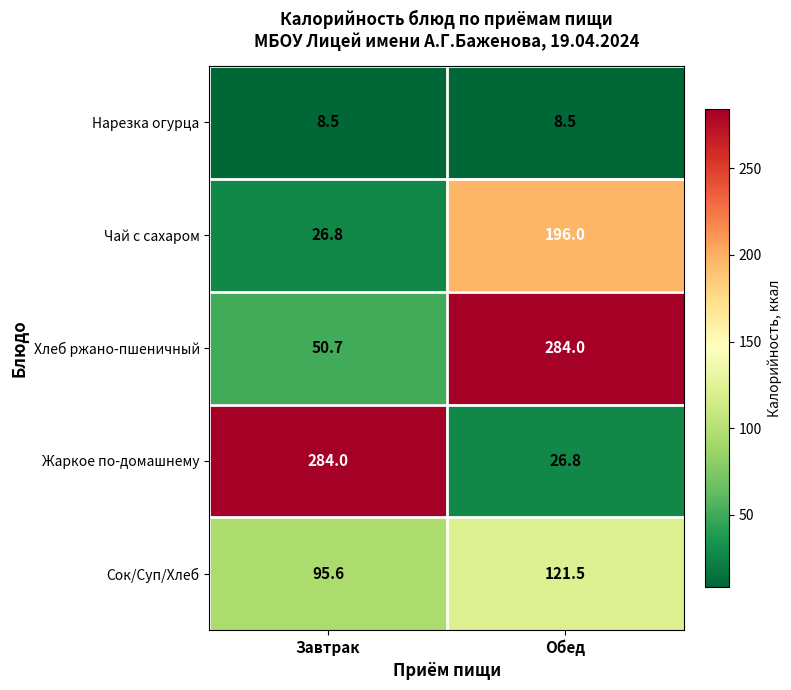

How many data points in Хлеб ржано-пшеничный are less than 284?

1